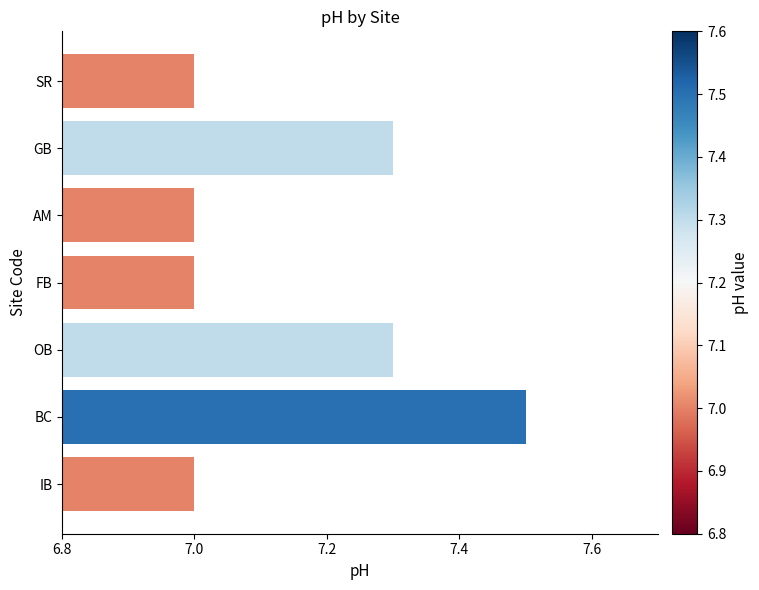

Count the values in the range 7 to 8.

7